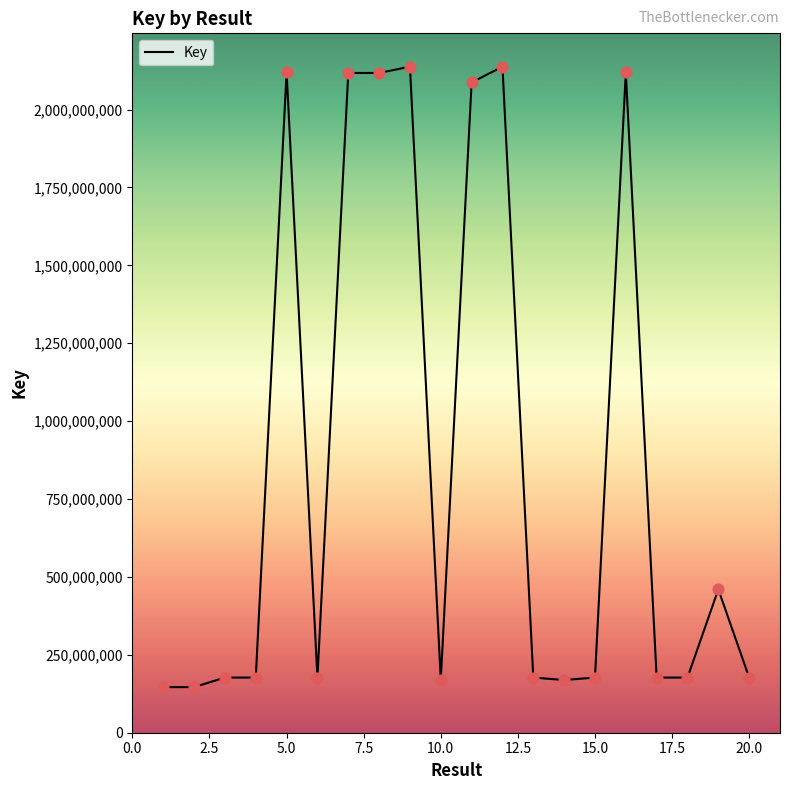

What is the greatest value displayed?

2137724800